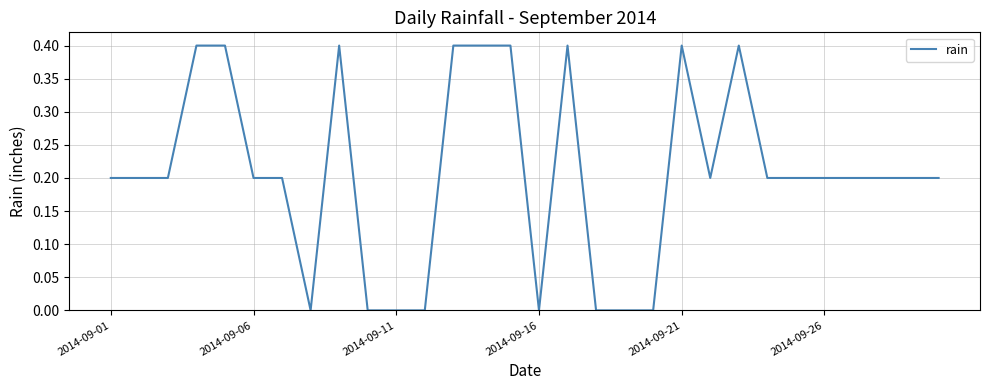

What is the difference between the maximum and minimum values?

0.4